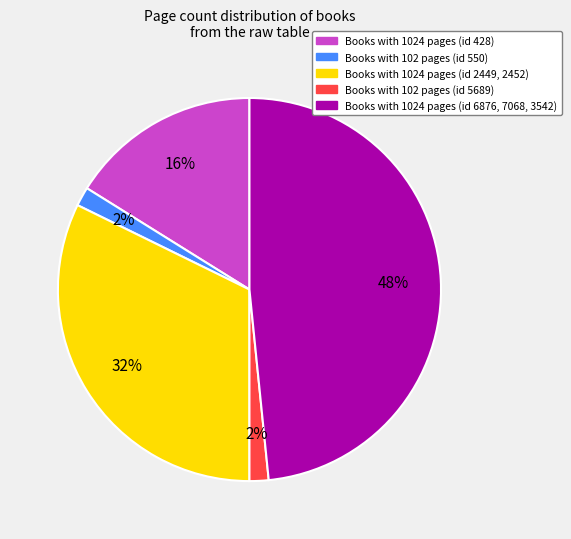

How many slices are in this pie chart?

5